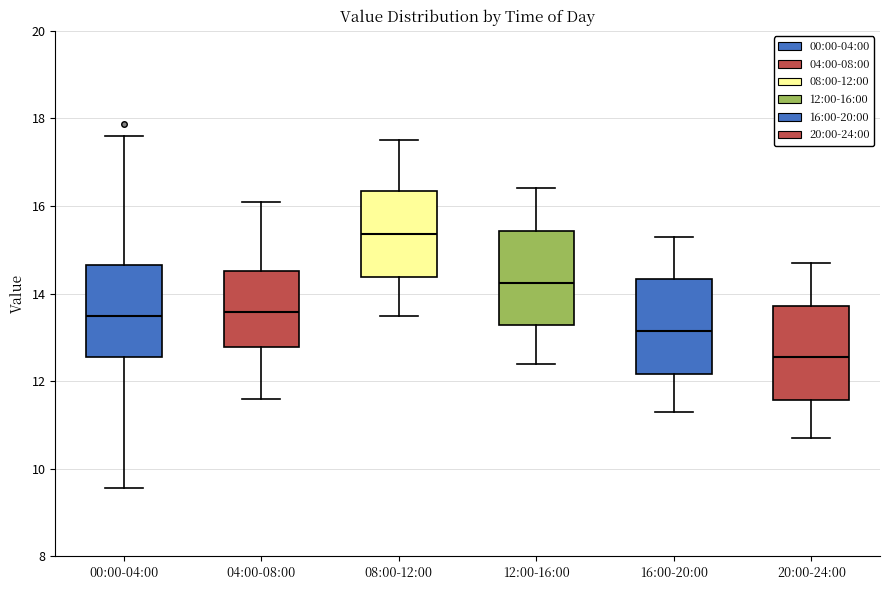

Reading left to right, transcribe this box plot: for each box, give where its median line is, the range the box spans, and where its two whiskers end, as read against the y-axis. The values are not printed on the chart, so give them approximately, as read against the axis.

00:00-04:00: median 13.6, box 12.6 to 14.6, whiskers 9.6 to 17.6
04:00-08:00: median 13.6, box 12.8 to 14.6, whiskers 11.6 to 16.2
08:00-12:00: median 15.4, box 14.4 to 16.4, whiskers 13.6 to 17.6
12:00-16:00: median 14.2, box 13.2 to 15.4, whiskers 12.4 to 16.4
16:00-20:00: median 13.2, box 12.2 to 14.4, whiskers 11.4 to 15.4
20:00-24:00: median 12.6, box 11.6 to 13.8, whiskers 10.8 to 14.8